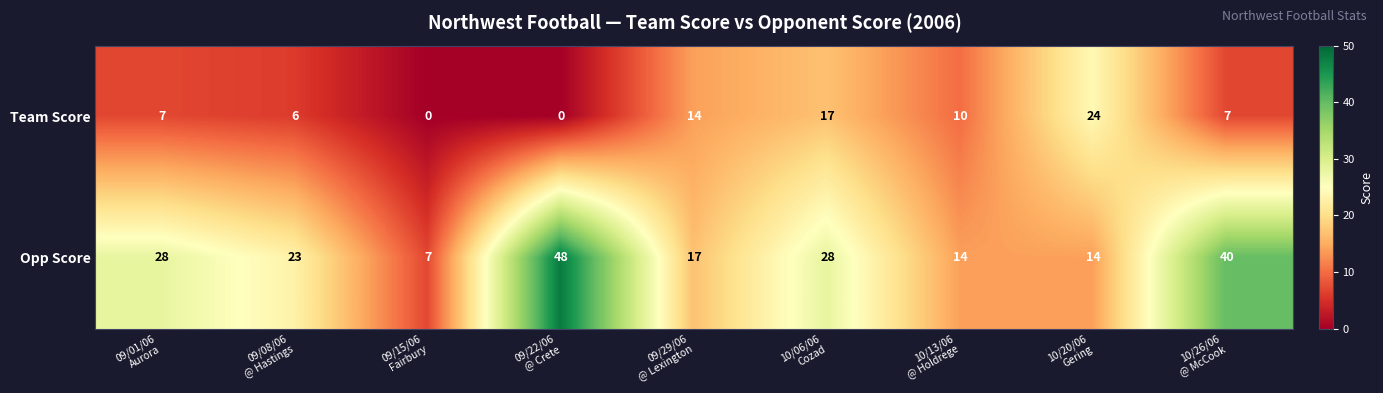

Which series has the largest range (max minus min)?

Opp Score